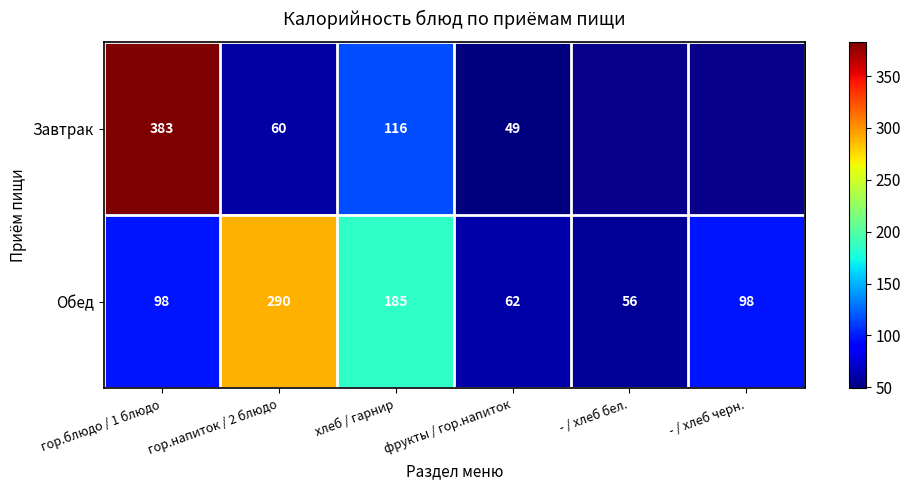

What is the spread (max minus min) of values at хлеб / гарнир?

69